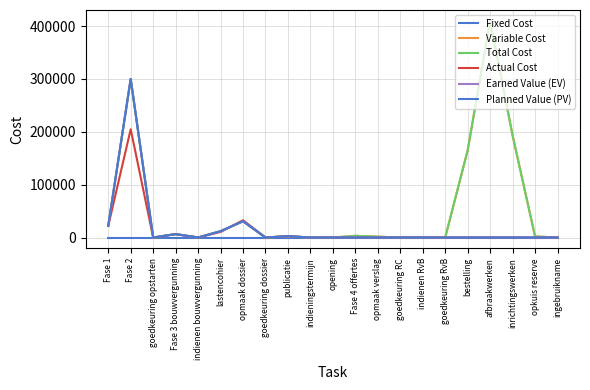

True or false: Planned Value (PV) and Total Cost intersect in this chart.

False